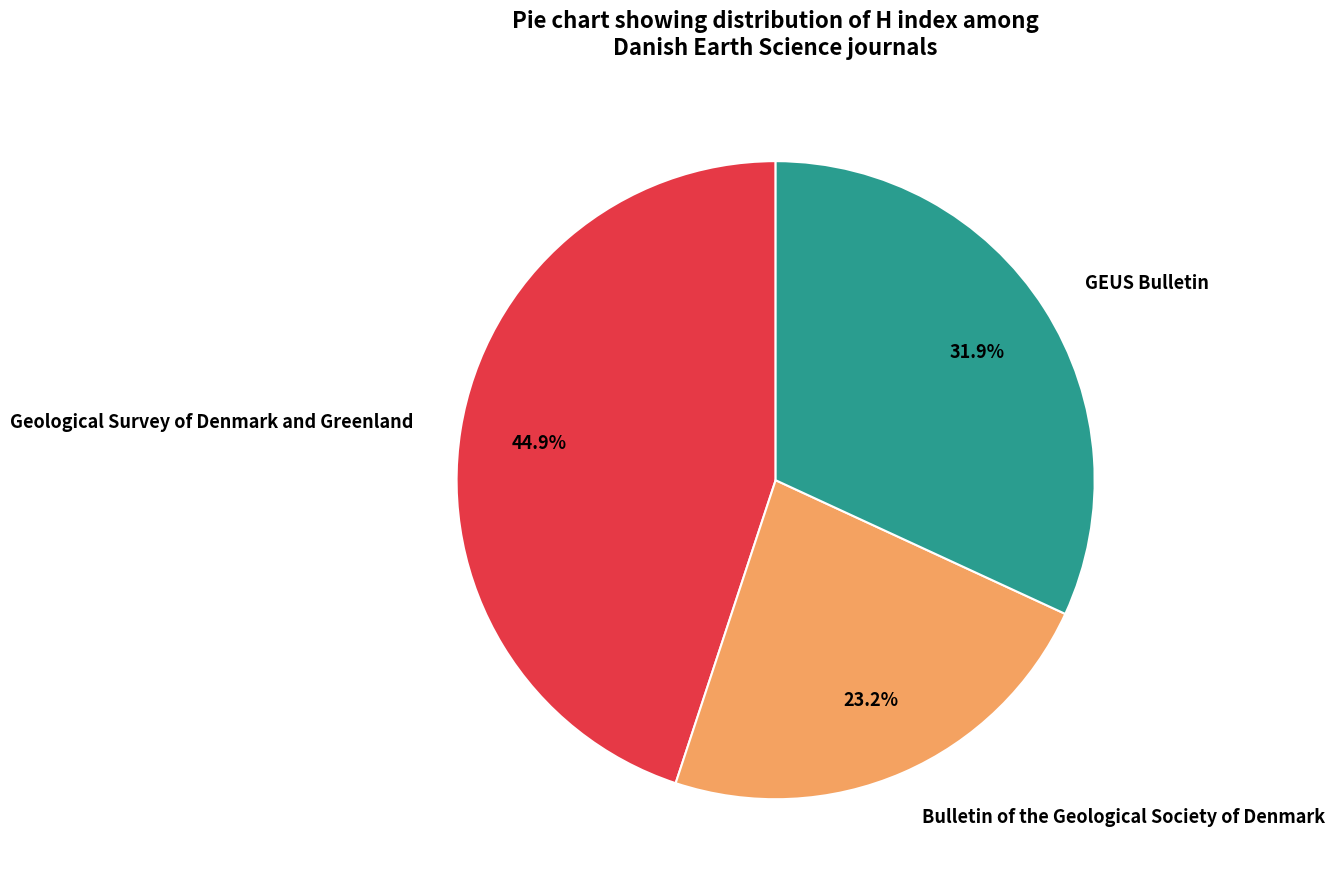

What portion of the pie excludes Geological Survey of Denmark and Greenland?

55.1%